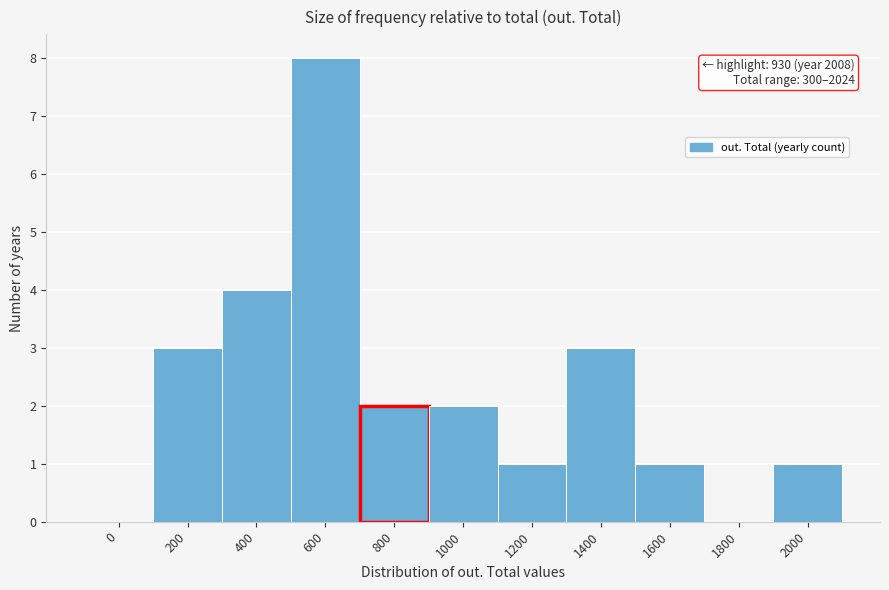

Reading left to right, transcribe all the data shown in this chart.

0=0	200=3	400=4	600=8	800=2	1000=2	1200=1	1400=3	1600=1	1800=0	2000=1